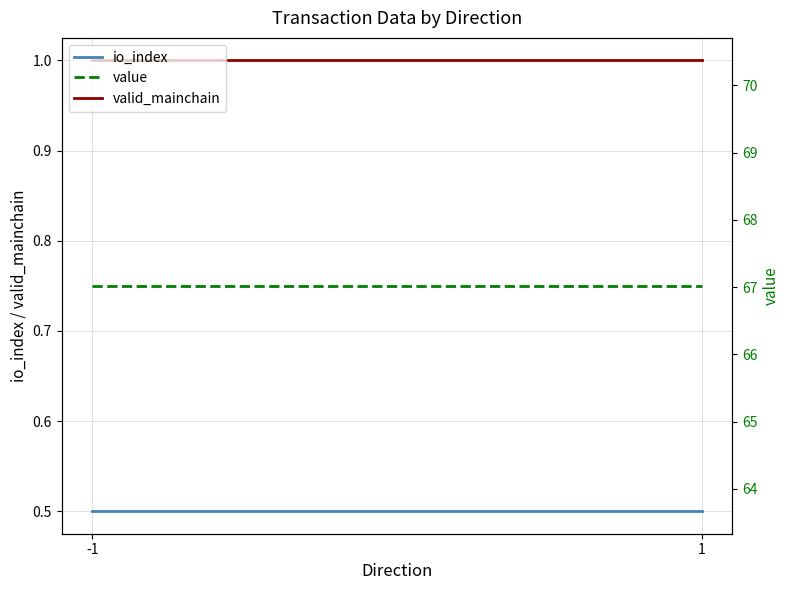

What is the minimum value for valid_mainchain?

1.0